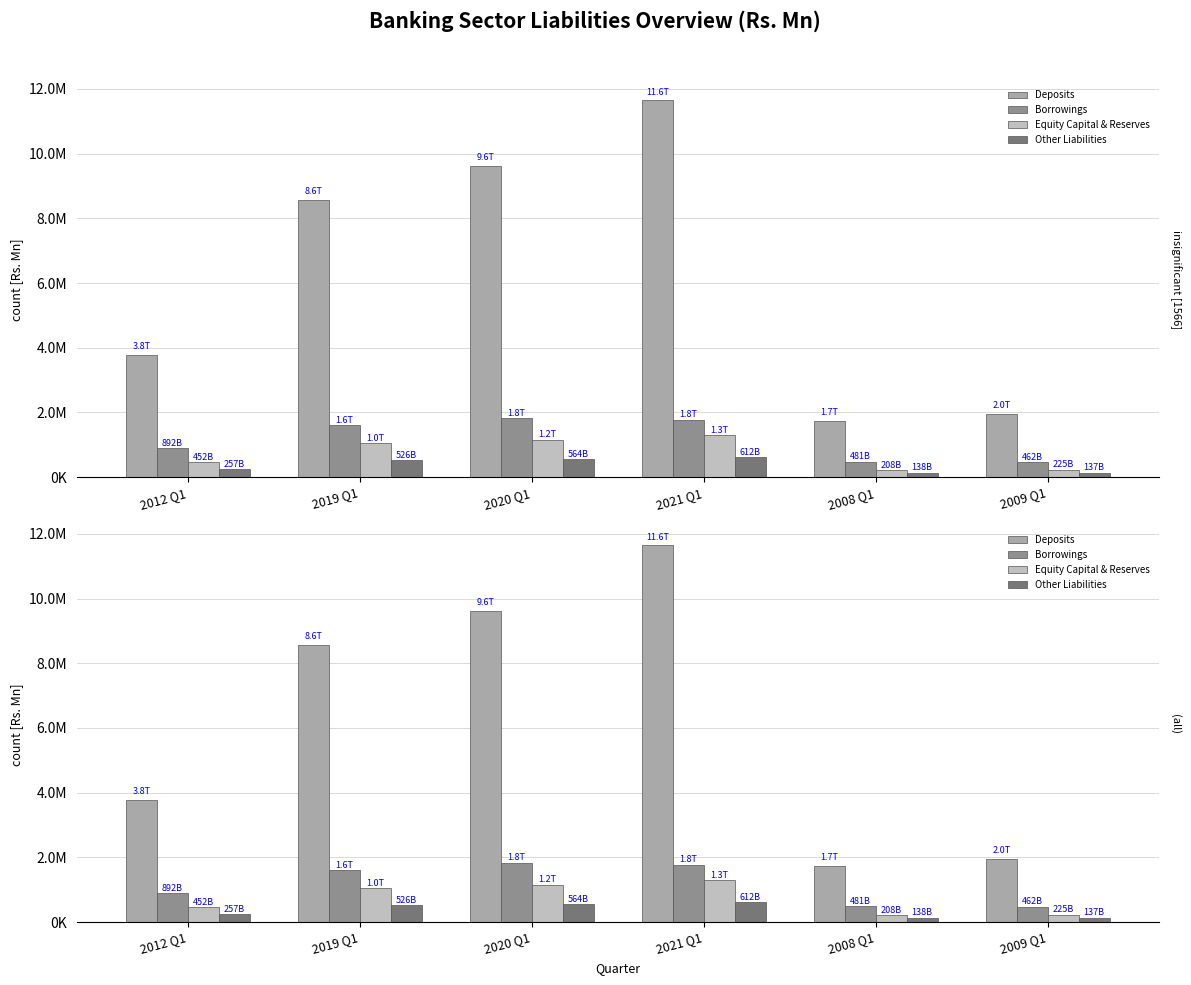

What is the label of the 1st bar from the right?

2009 Q1